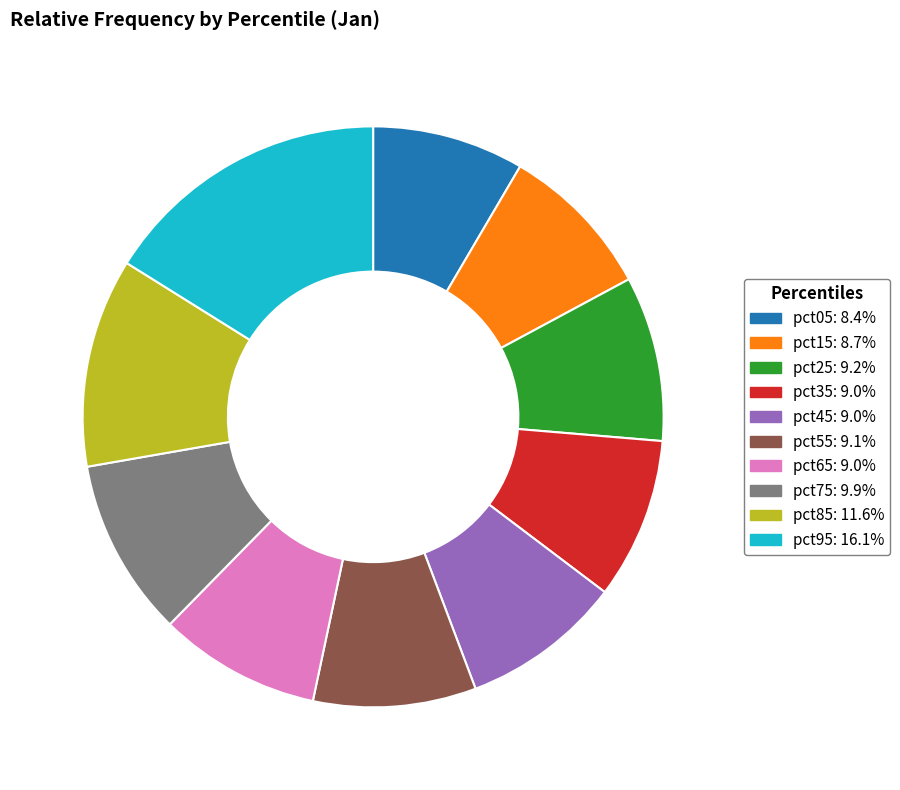

How many slices are in this pie chart?

10